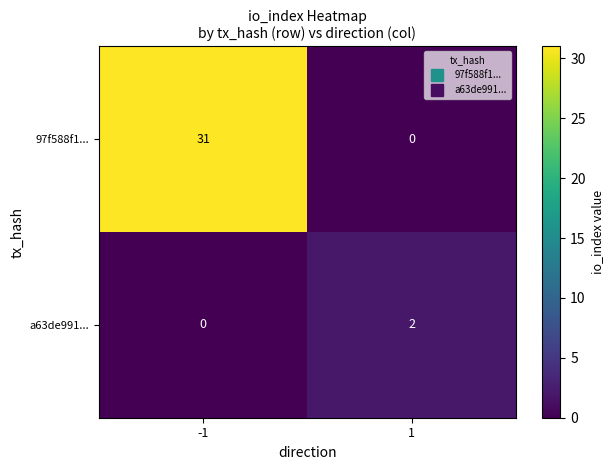

What is the difference between the maximum and minimum values in the 97f588f1... series?

31